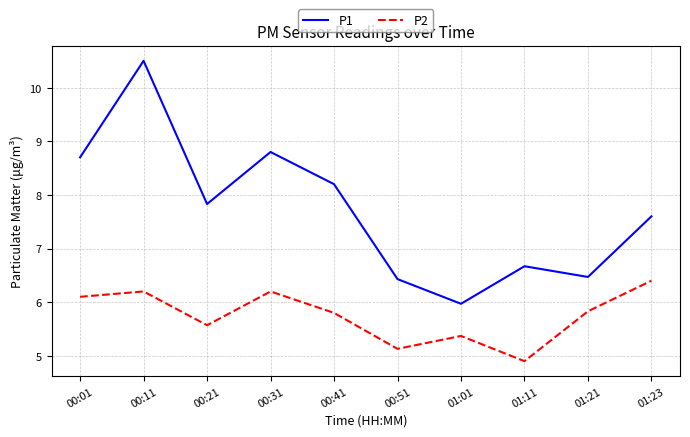

Does the chart have visible grid lines?

Yes